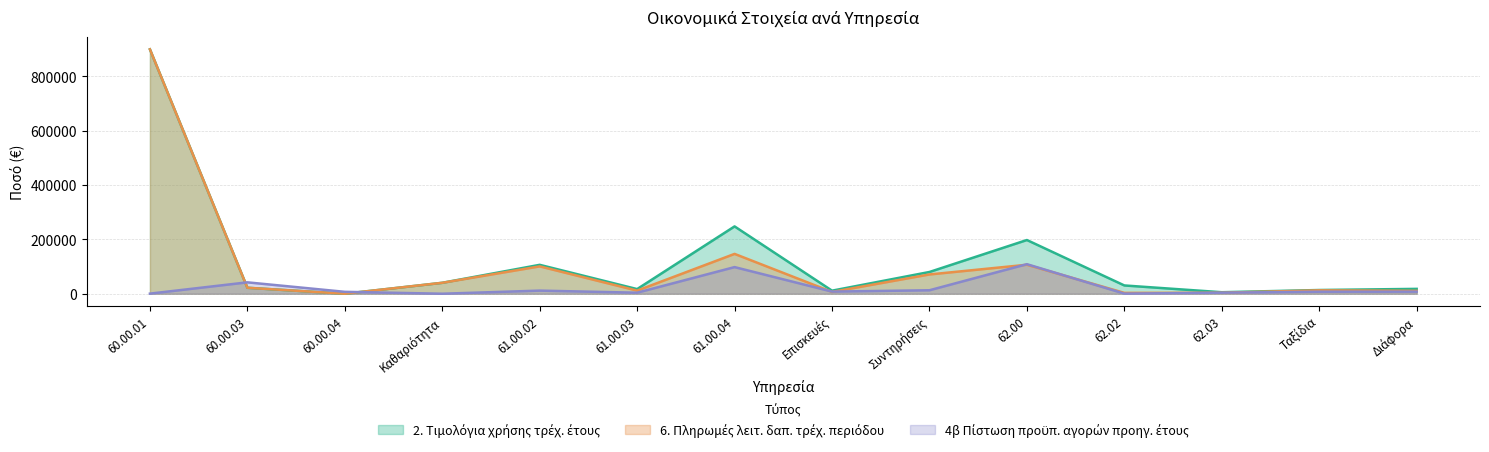

In 2. Τιμολόγια χρήσης τρέχοντος έτους, how many points are lower than both neighbors (excluding endpoints)?

4